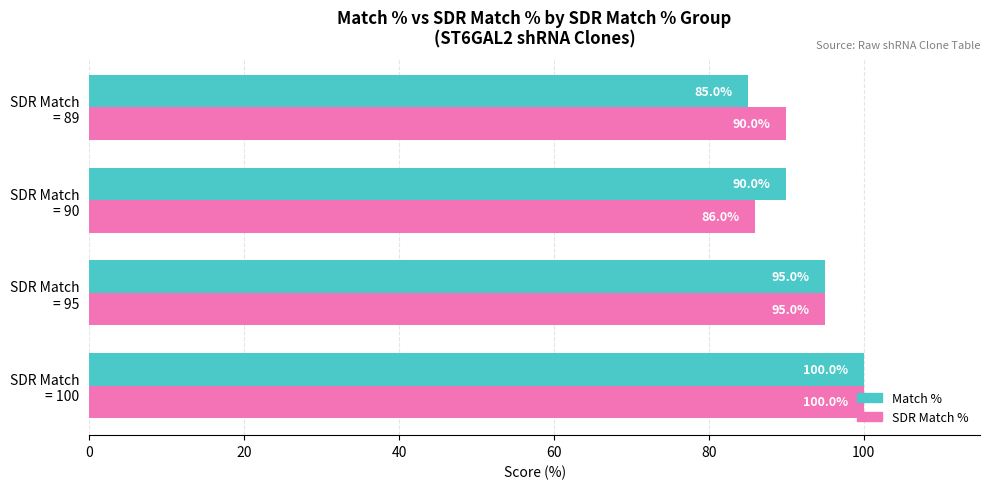

Count the SDR Match % values in the range 90 to 100.

3